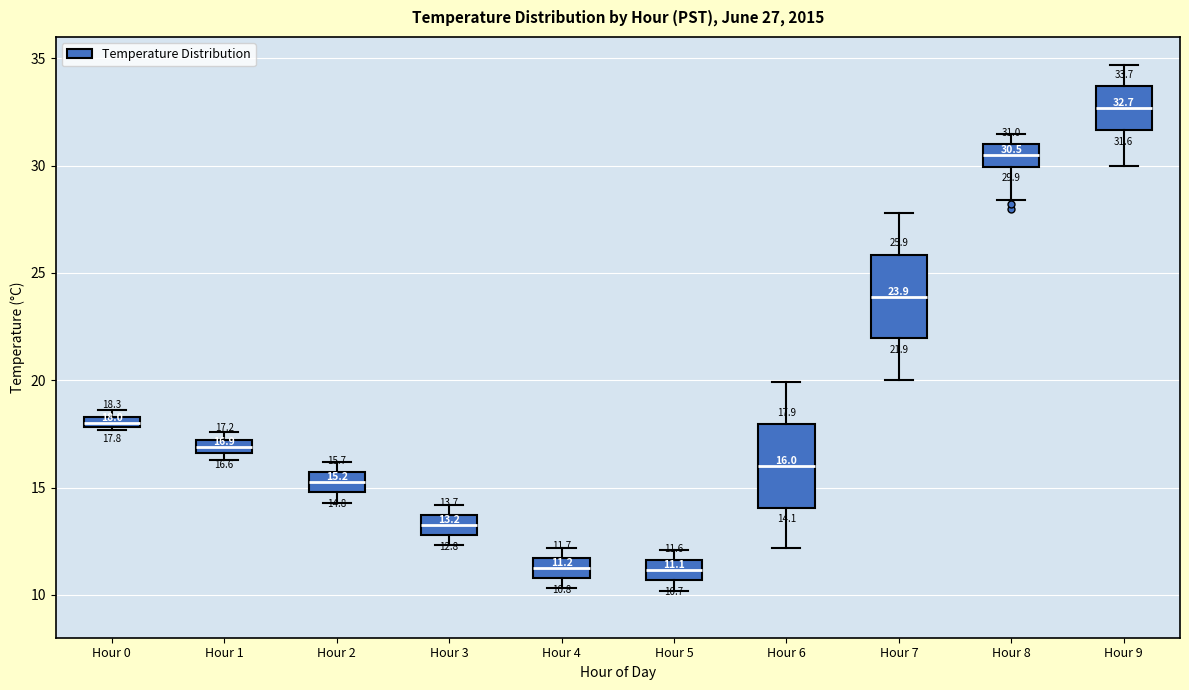

Which box has the highest median line?

Hour 9